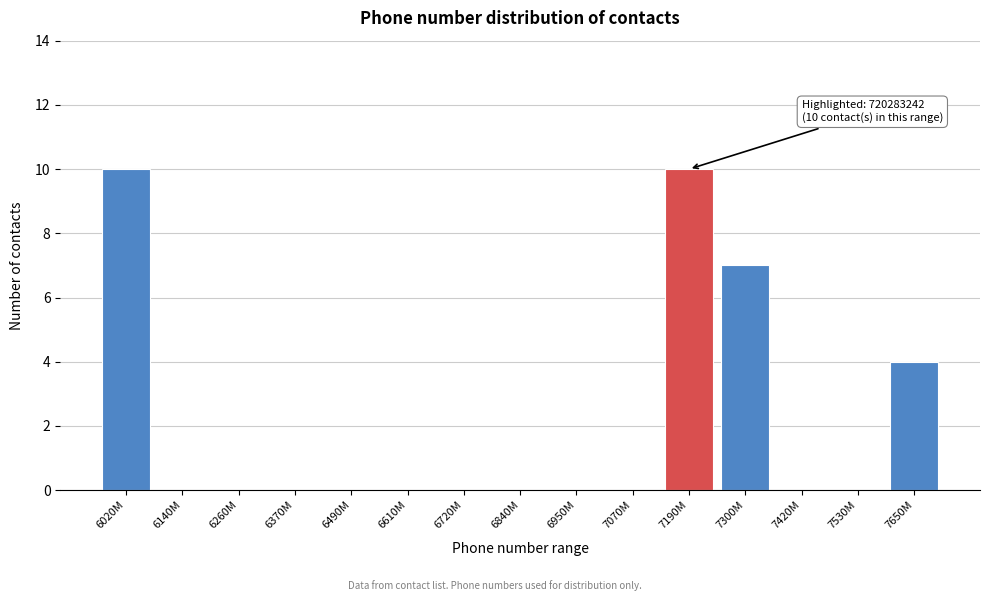

Reading left to right, extract all data points from this chart.

6020M=10	6140M=0	6260M=0	6370M=0	6490M=0	6610M=0	6720M=0	6840M=0	6950M=0	7070M=0	7190M=10	7300M=7	7420M=0	7530M=0	7650M=4